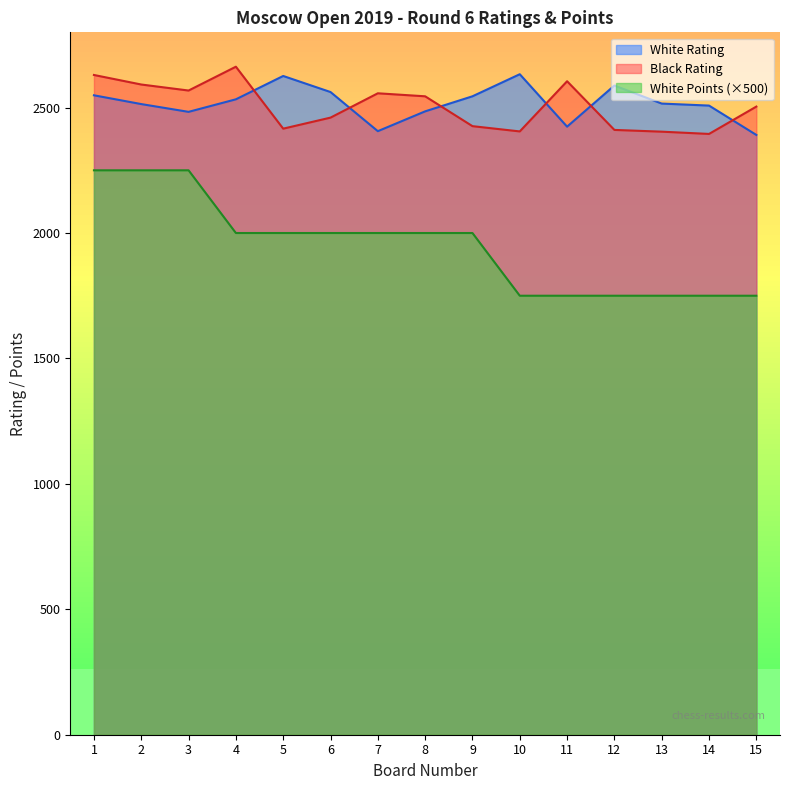

What is the spread (max minus min) of values at 10?

883